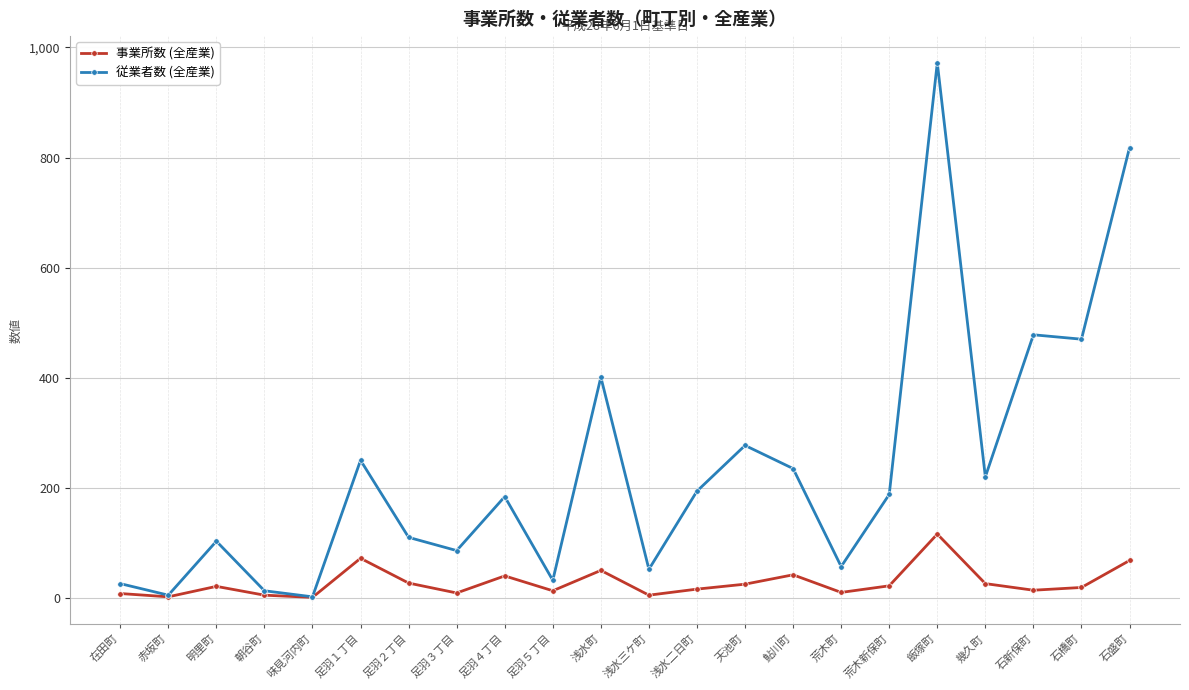

What are all the series names shown in the legend?

事業所数 (全産業), 従業者数 (全産業)